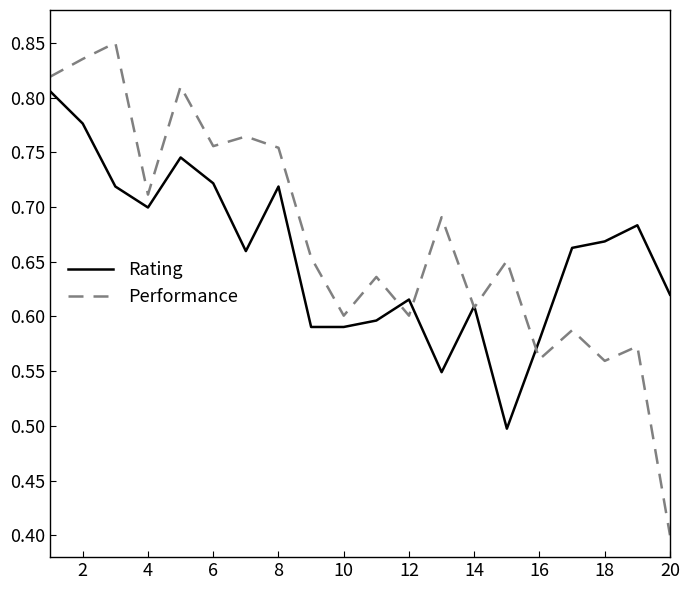

True or false: Performance and Rating cross at least once.

True